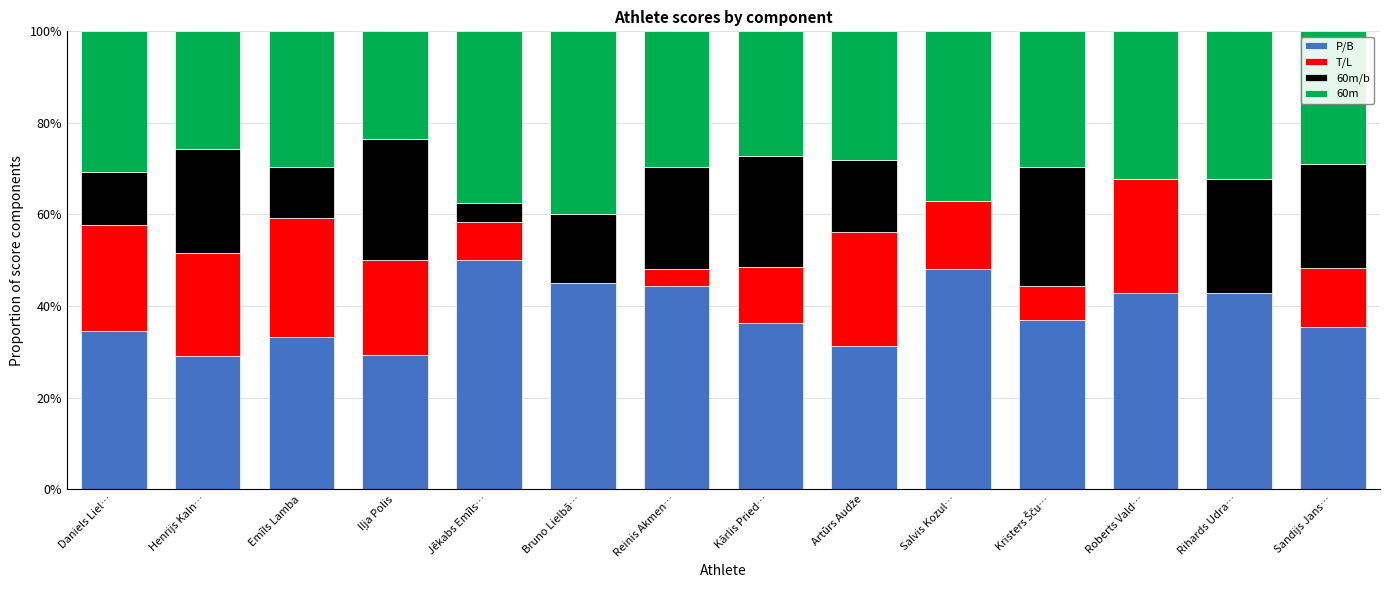

What is the total value across all series at Daniels Liel…?

100.0